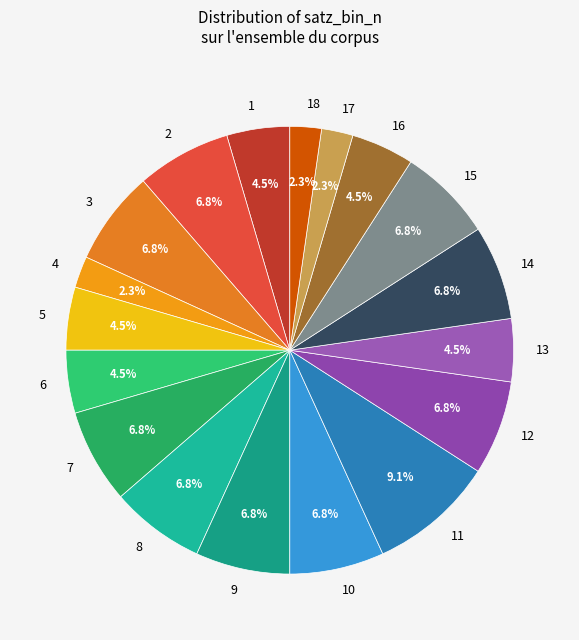

What is the ratio of the value at 3 to the value at 18?

3.0